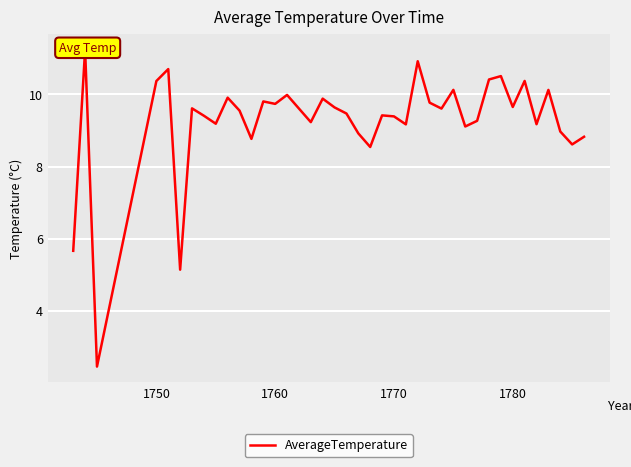

What is the difference between the maximum and minimum values?

8.8